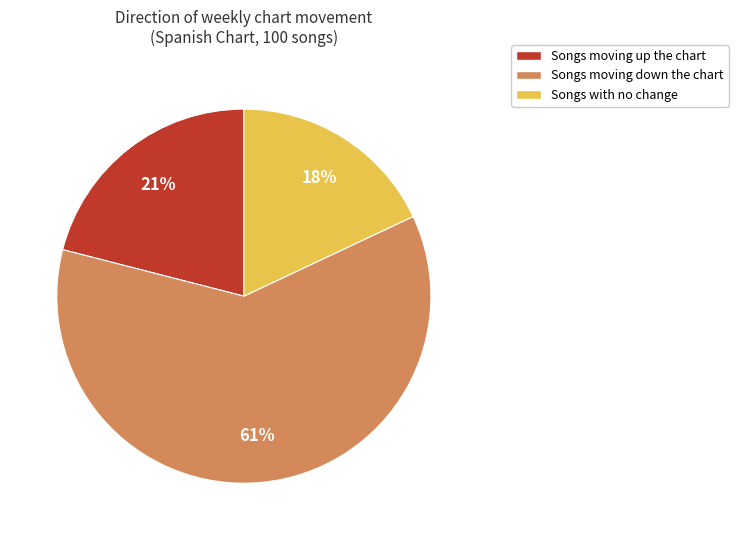

Is there any slice that represents more than half of the pie?

Yes